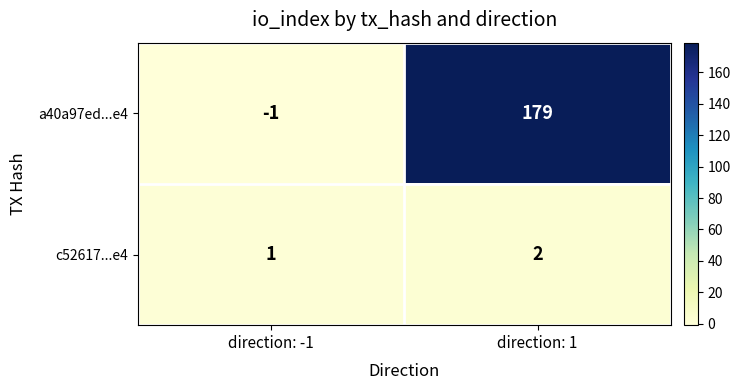

At direction: -1, list the series in order from largest to smallest.

c52617...e4, a40a97ed...e4